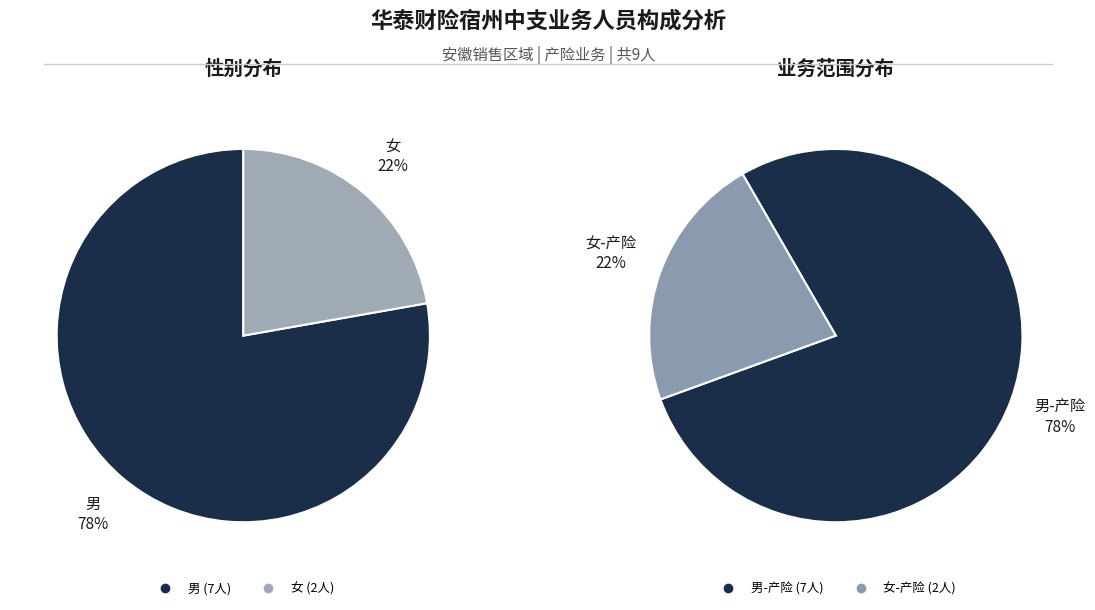

Rank the categories by value from lowest to highest.

女, 男